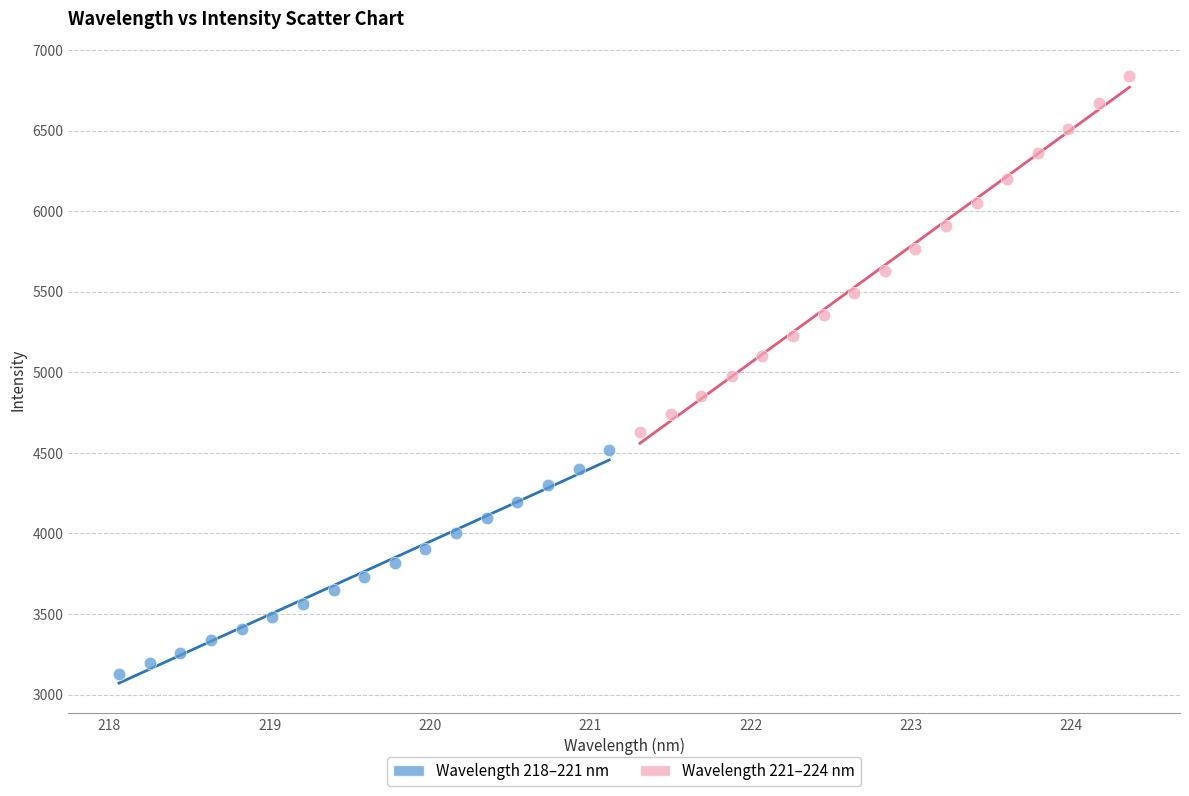

Which series reaches the minimum Y coordinate?

Wavelength 218–221 nm